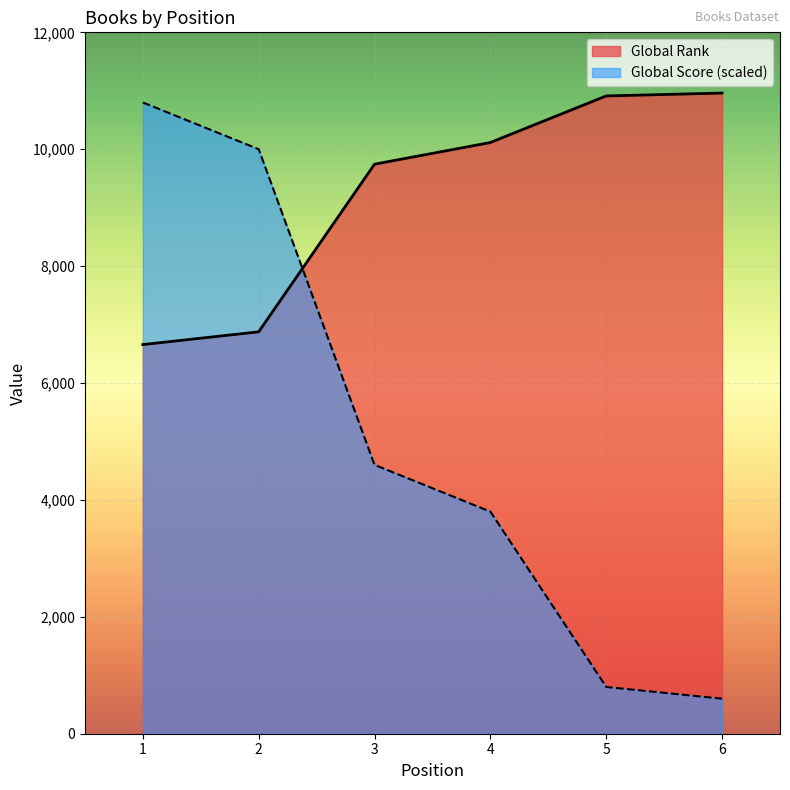

What are all the series names shown in the legend?

Global Rank, Global Score (scaled)